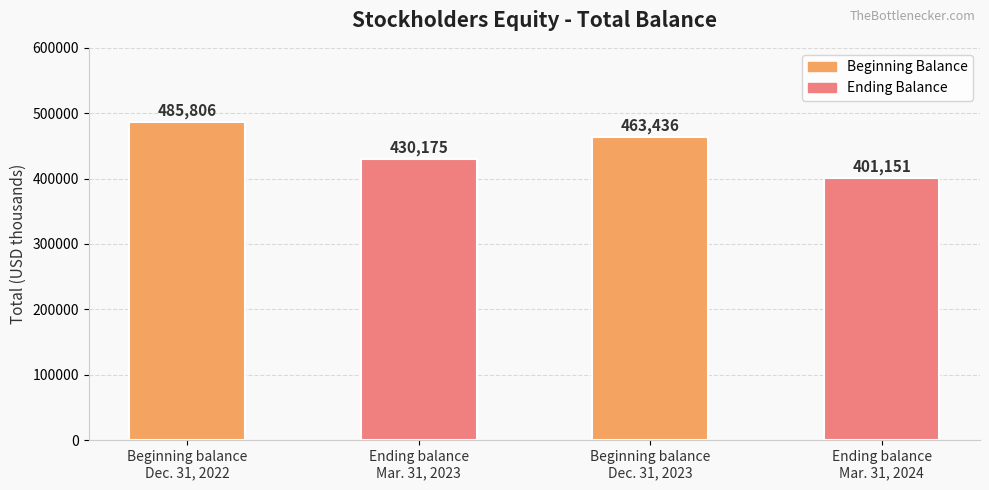

What is the difference between the second highest and minimum values?

62285